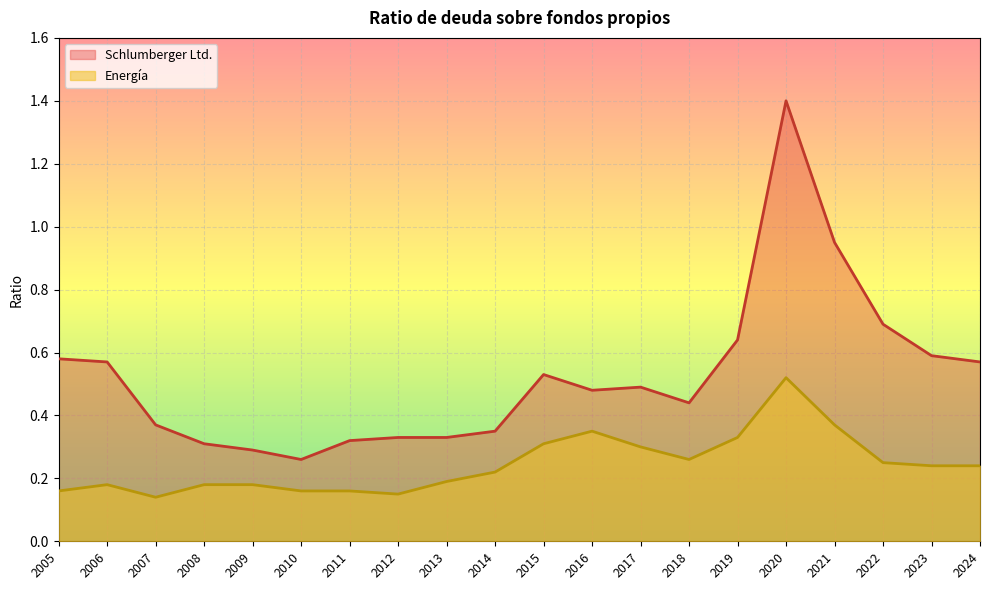

True or false: Schlumberger Ltd. has more than 0 interior local peaks.

True